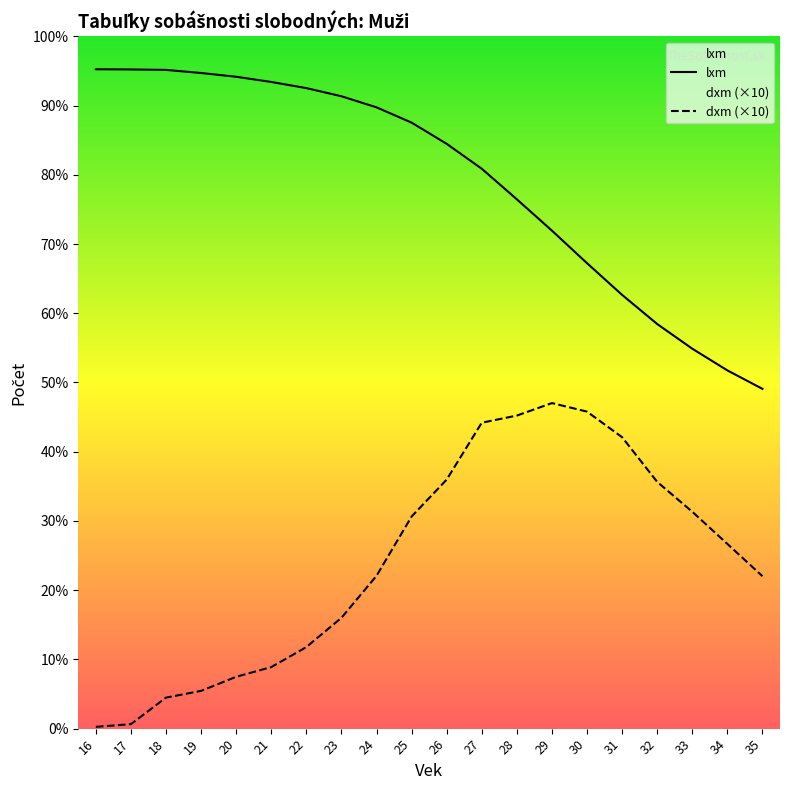

True or false: lxm has a value of 121255.6 at 28.

False